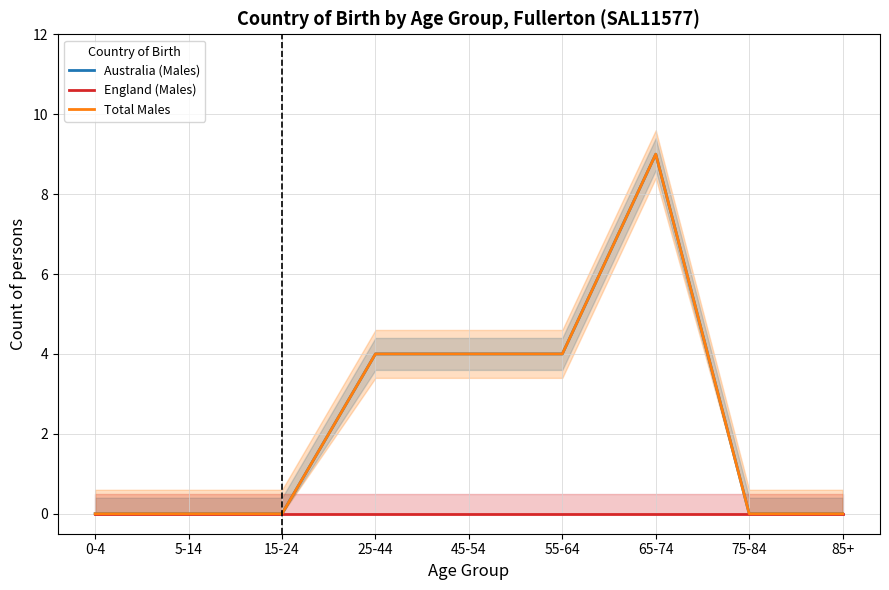

How many data points in Total Males are above 0?

4